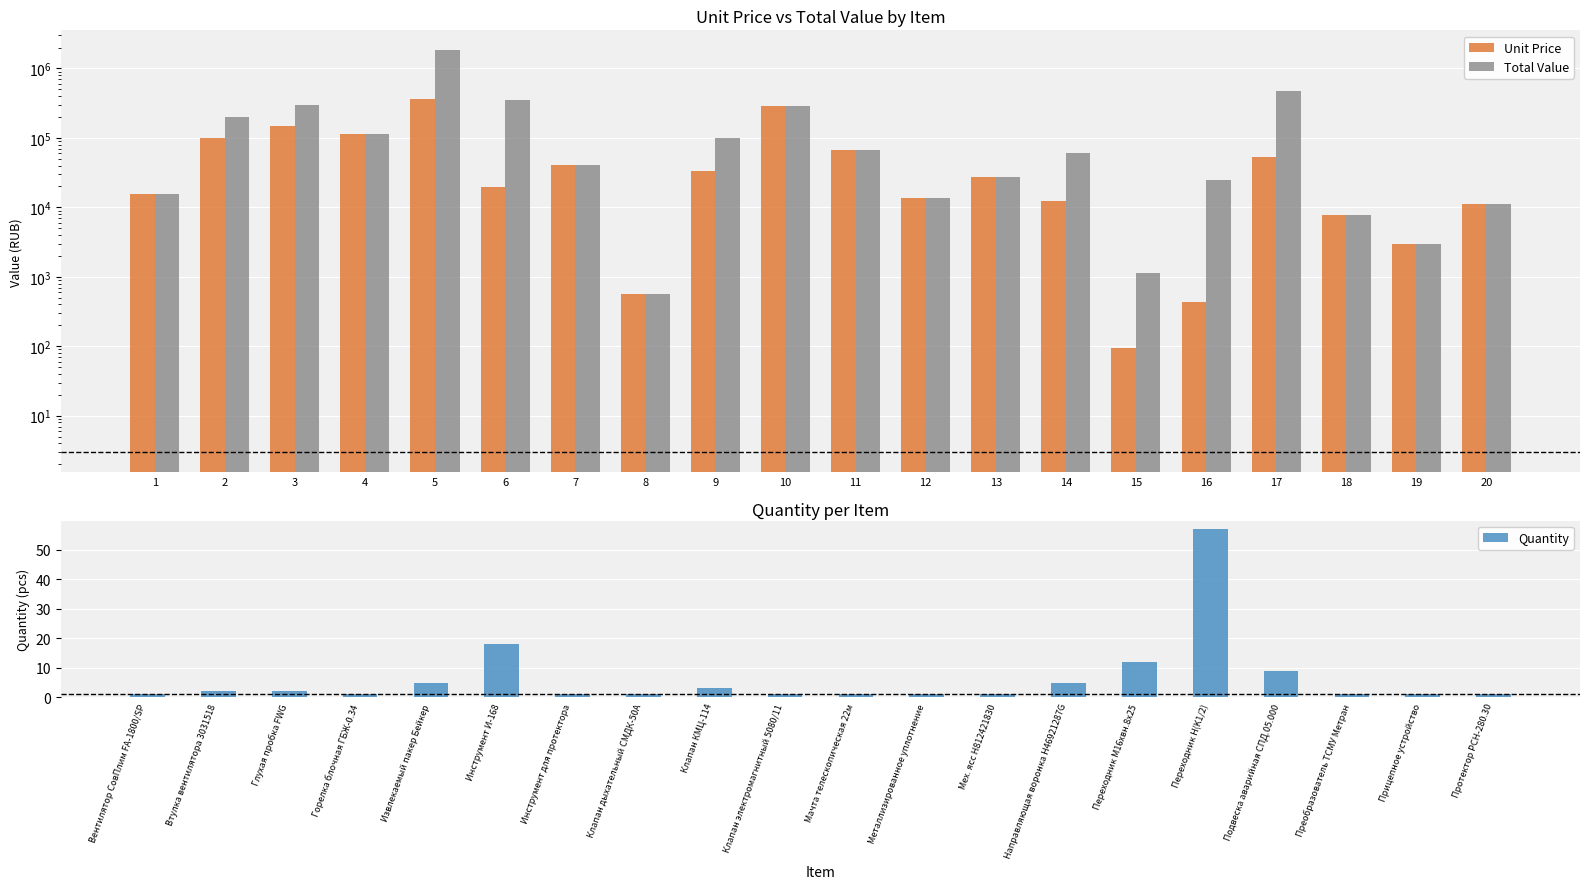

How many series are shown in this chart?

3